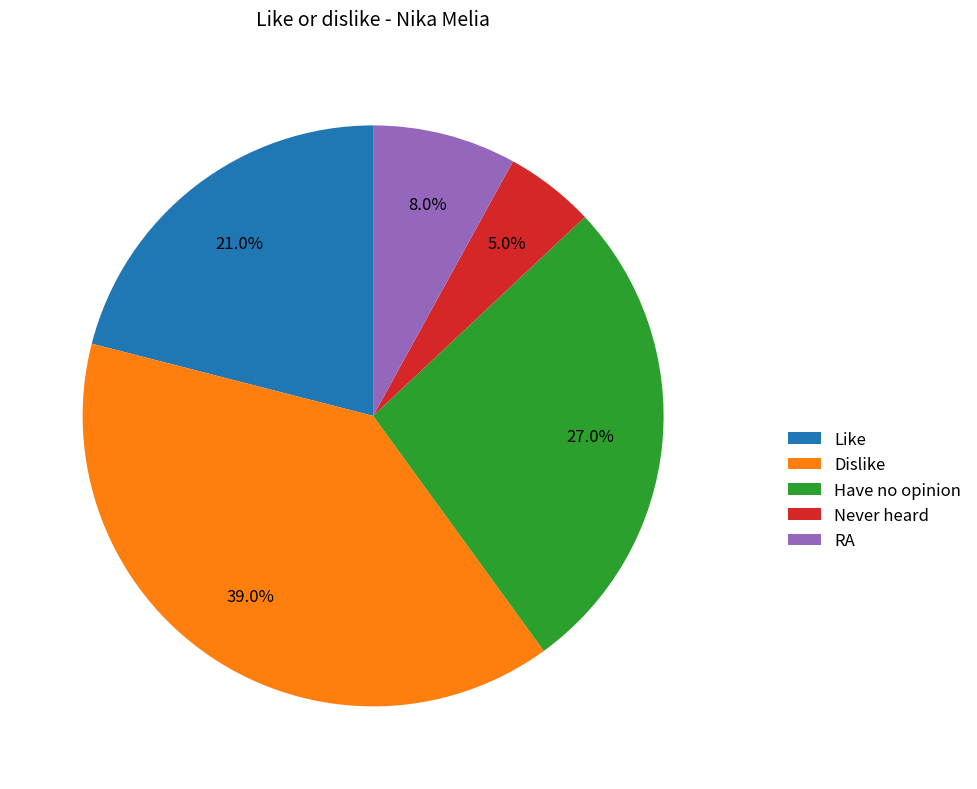

Combined, what portion of the pie is Like and Dislike?

60.0%